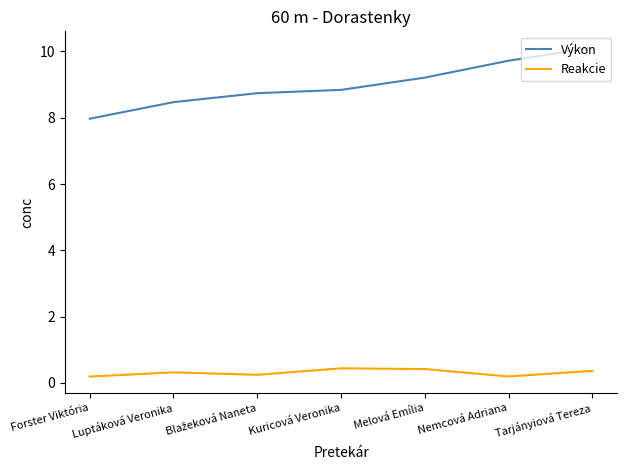

The Výkon series shows 5.2 at Nemcová Adriana. True or false?

False